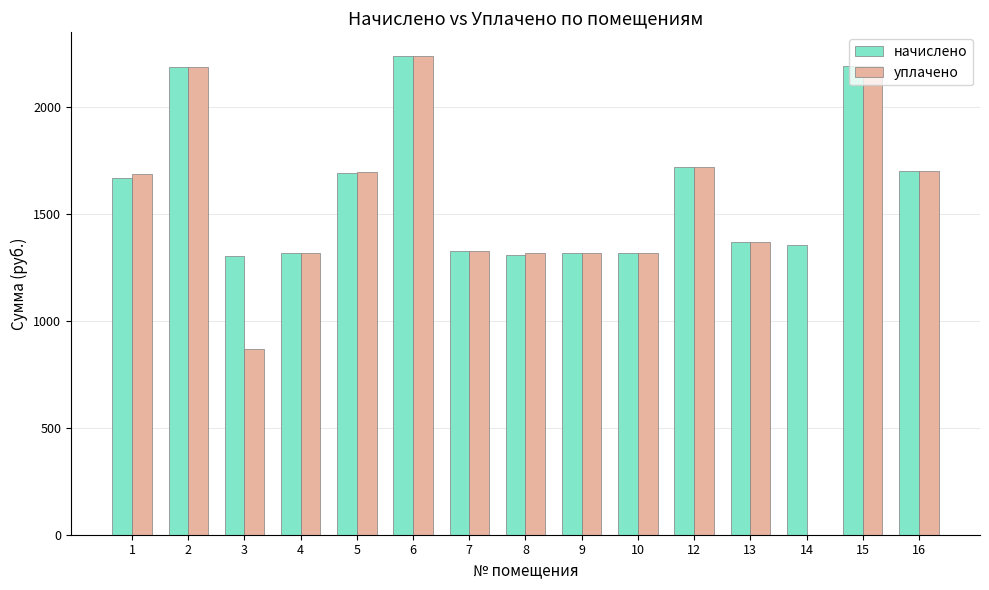

Which series has the largest total across all categories?

начислено